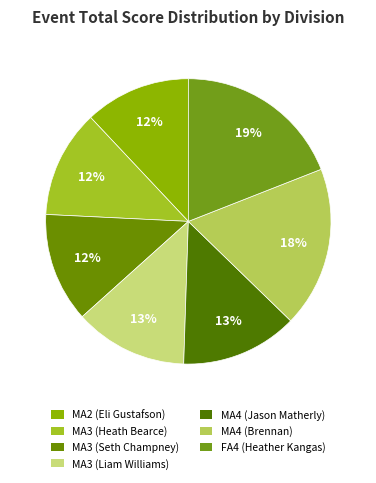

How many slices are in this pie chart?

7